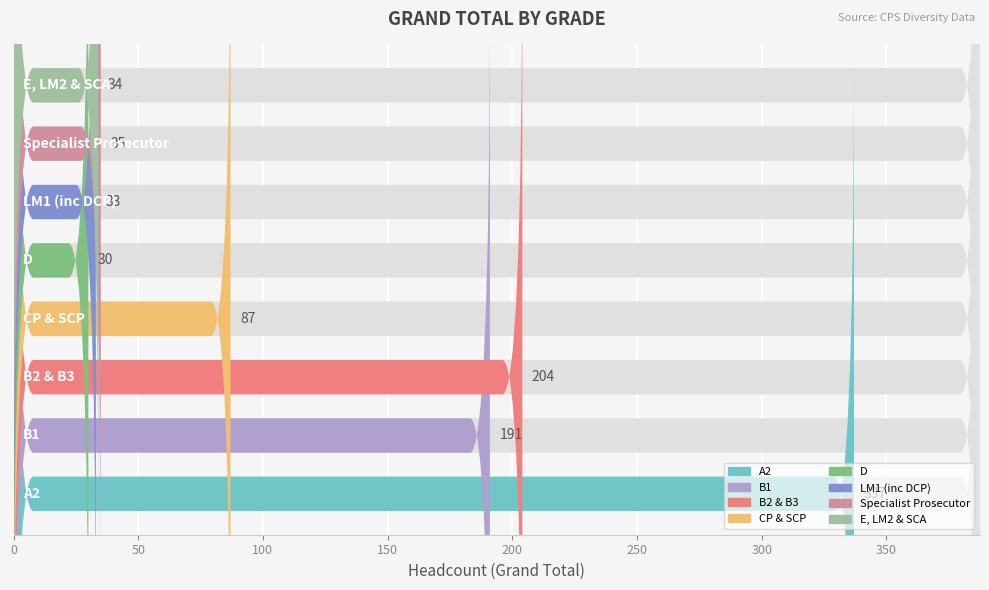

What is the smallest value displayed?

30